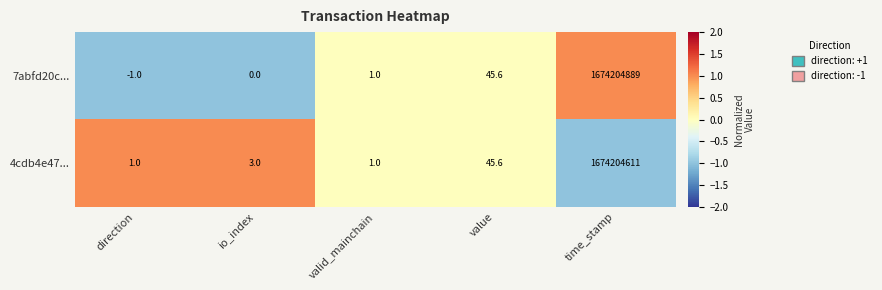

What value does the 4cdb4e47... series have at time_stamp?

1674204611.0